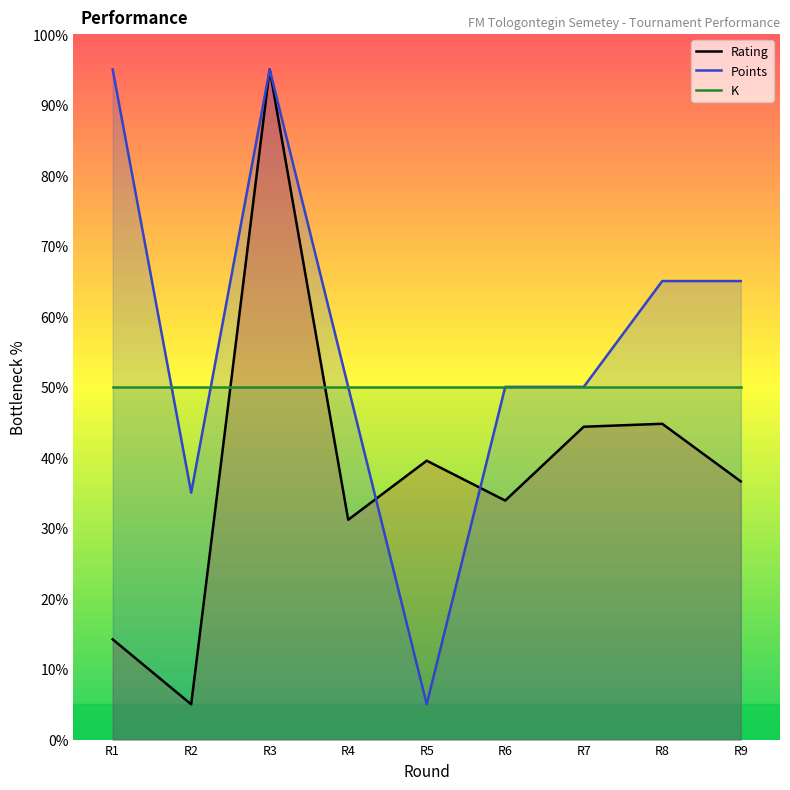

Is the value of Rating at R1 greater than the value of K at R1?

No